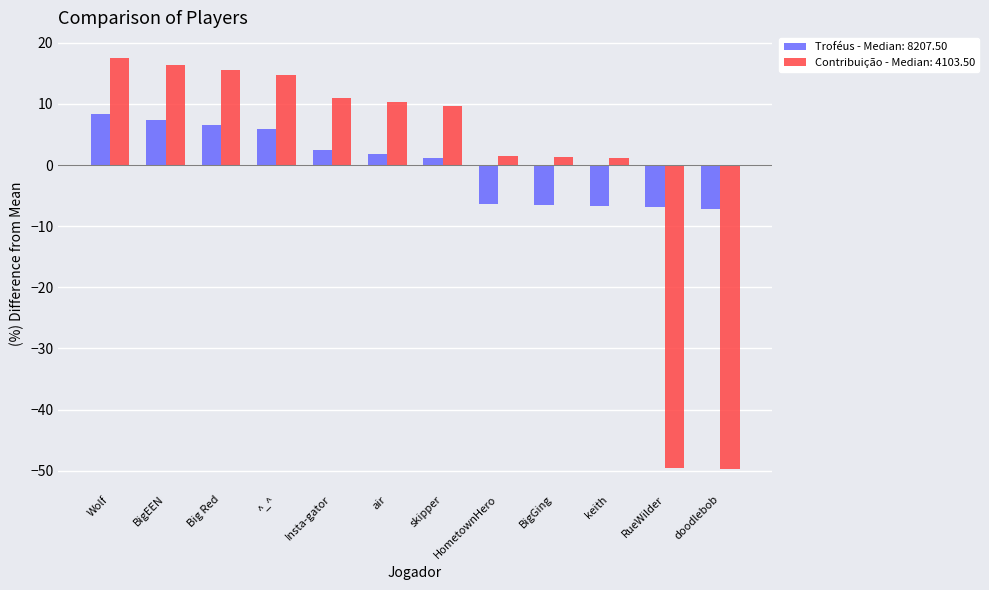

What is the total value across all series at Big Red?

22.2